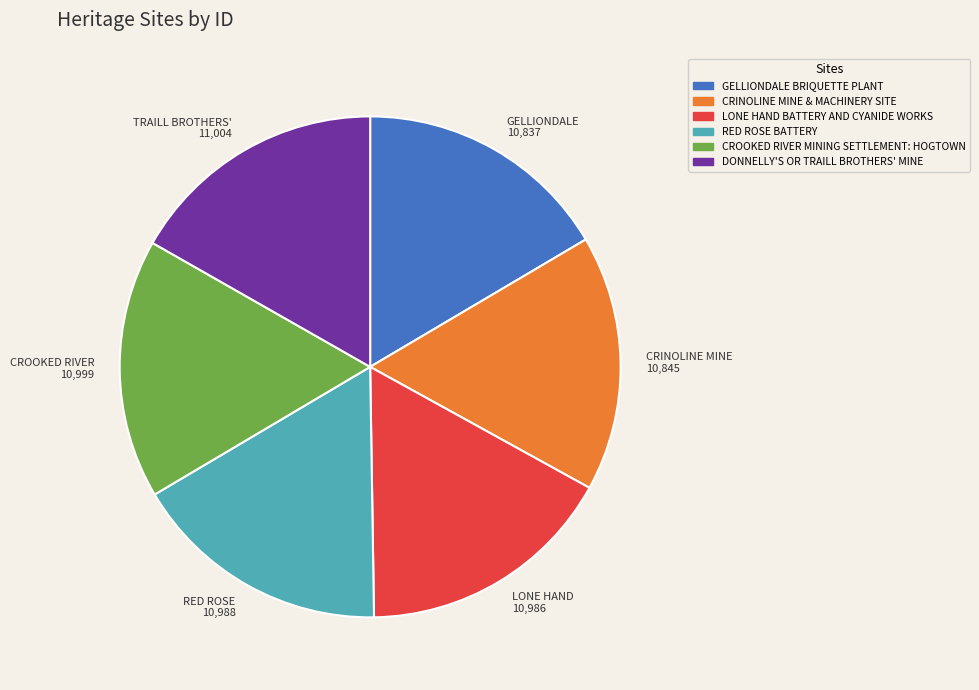

Does any single category account for the majority?

No